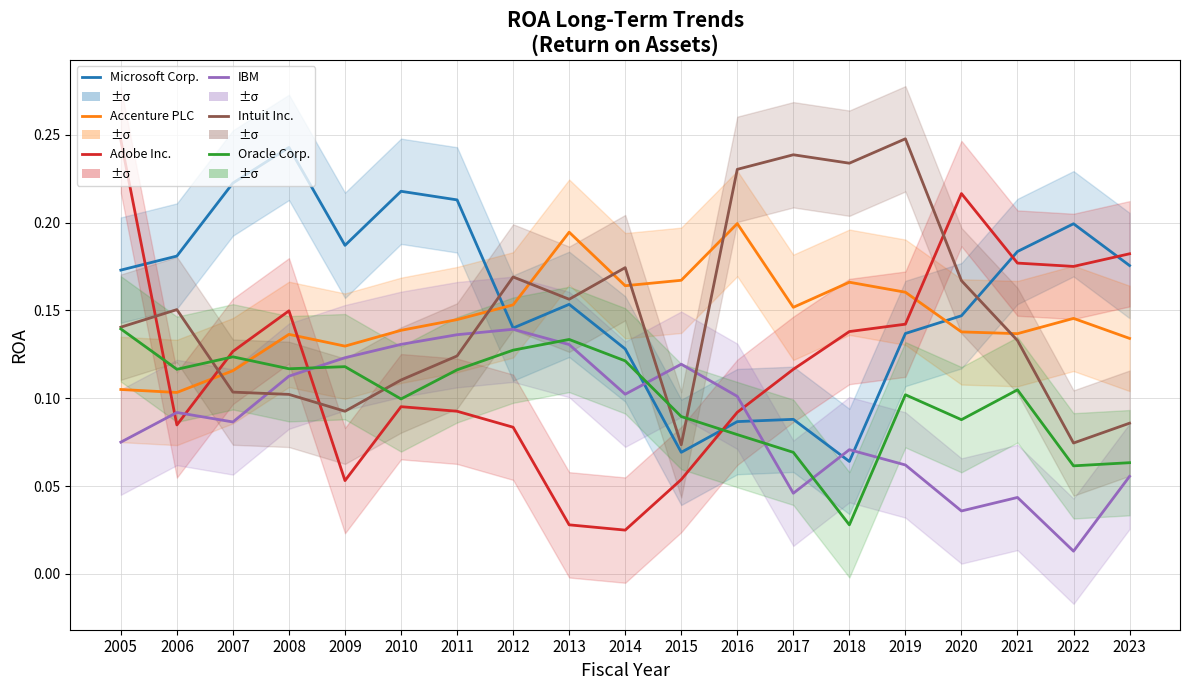

What is the maximum value for IBM?

0.1